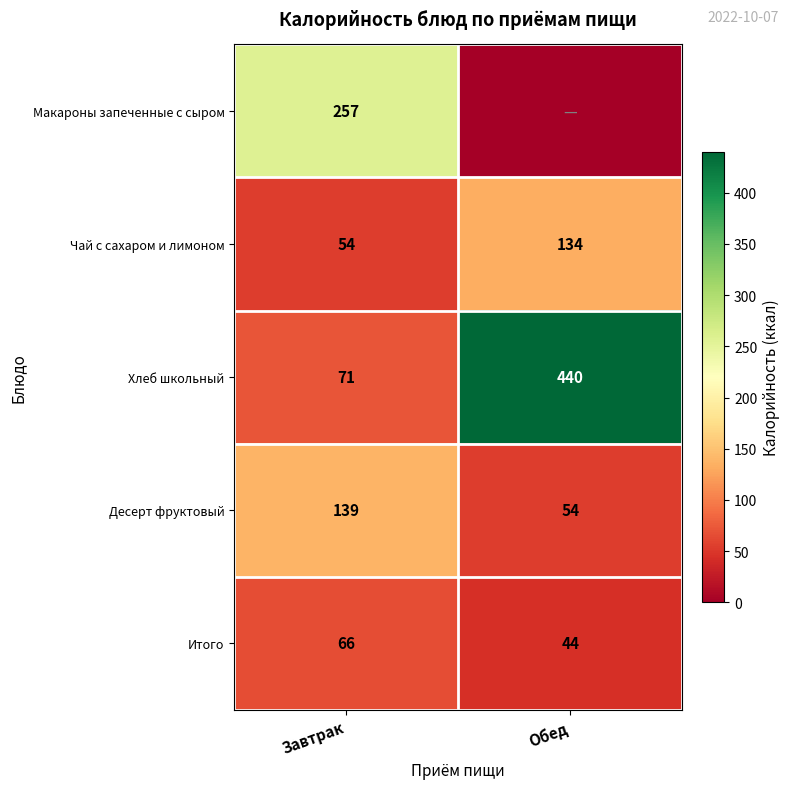

Rank the series at Завтрак from lowest to highest value.

Чай с сахаром и лимоном, Итого, Хлеб школьный, Десерт фруктовый, Макароны запеченные с сыром